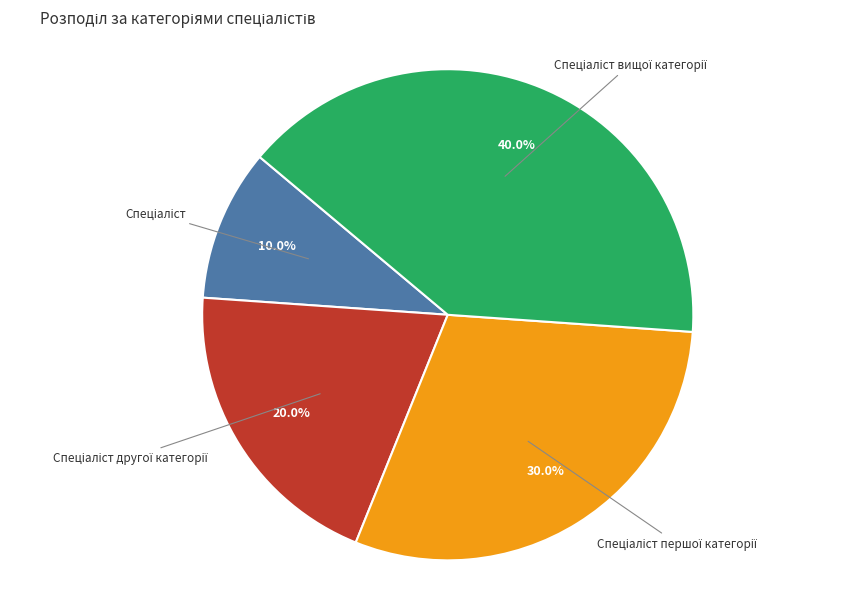

Is there any slice that represents more than half of the pie?

No